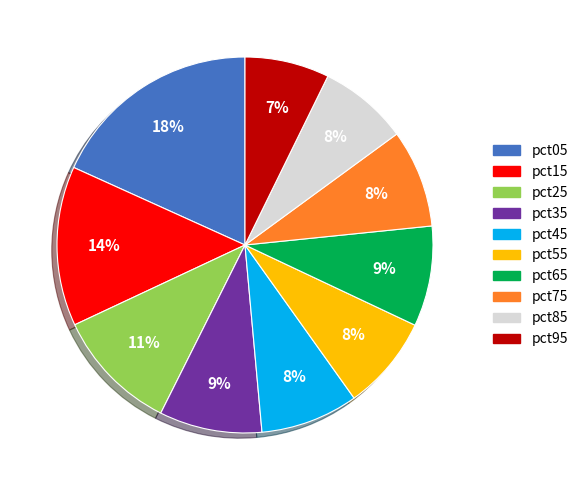

Is pct95 the majority of the pie?

No